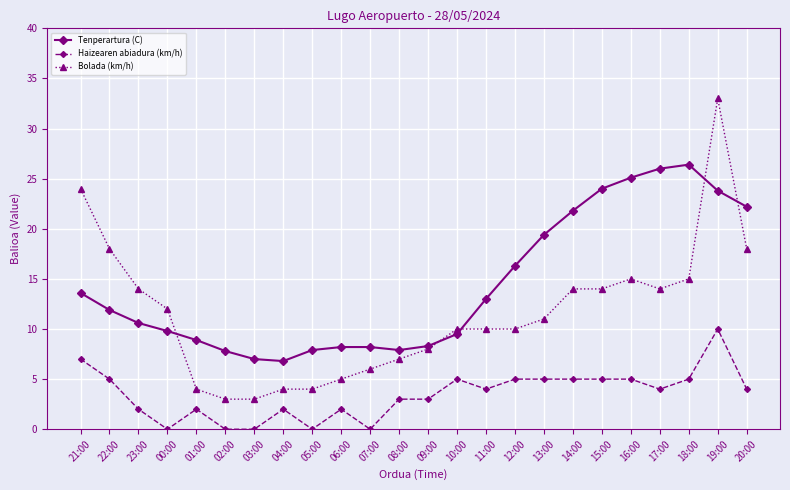

True or false: Bolada (km/h) and Haizearen abiadura (km/h) cross at least once.

False